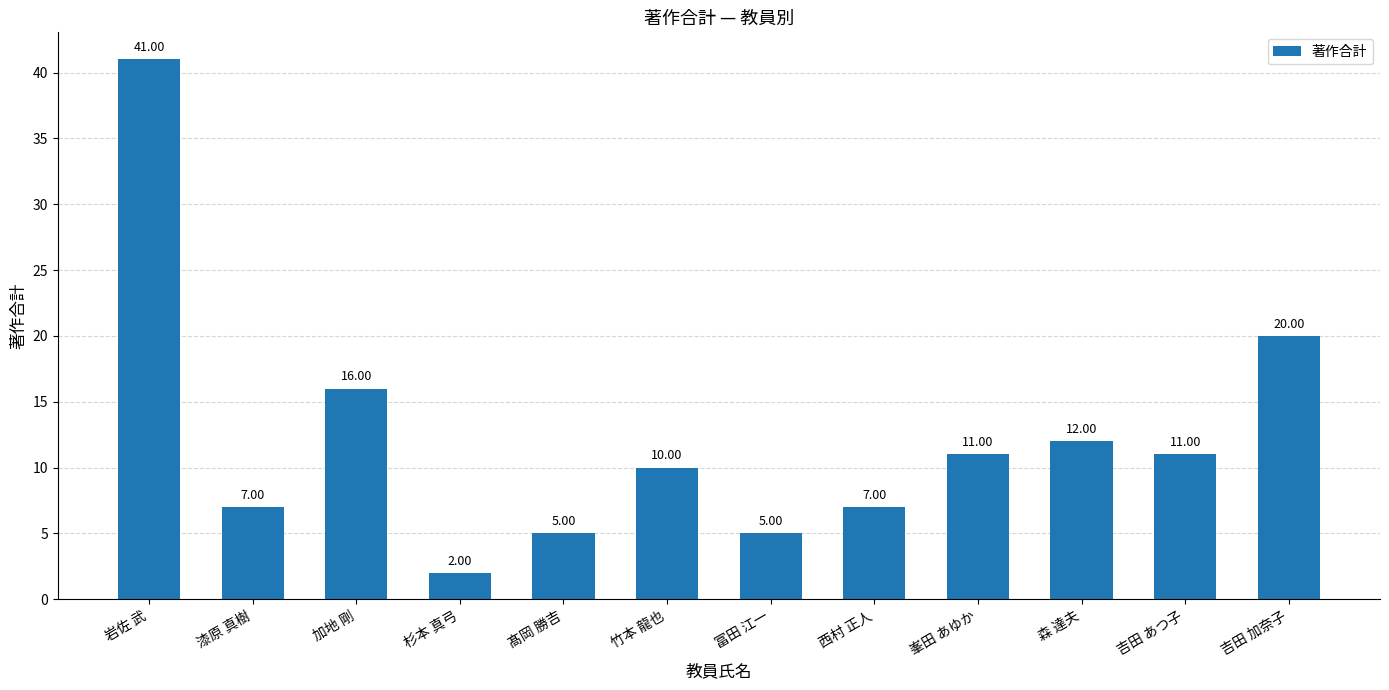

Reading left to right, transcribe all the data shown in this chart.

岩佐 武=41	漆原 真樹=7	加地 剛=16	杉本 真弓=2	髙岡 勝吉=5	竹本 龍也=10	冨田 江一=5	西村 正人=7	峯田 あゆか=11	森 達夫=12	吉田 あつ子=11	吉田 加奈子=20